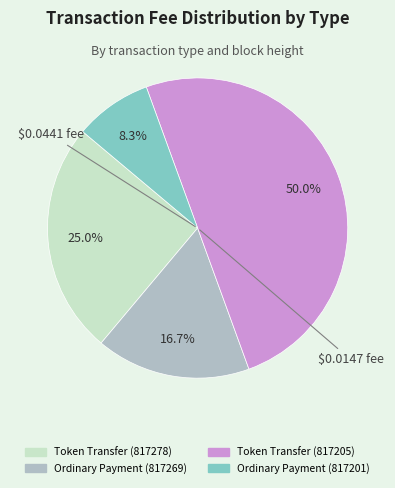

To the nearest percent, what percentage of the pie is Ordinary Payment (817201)?

8%